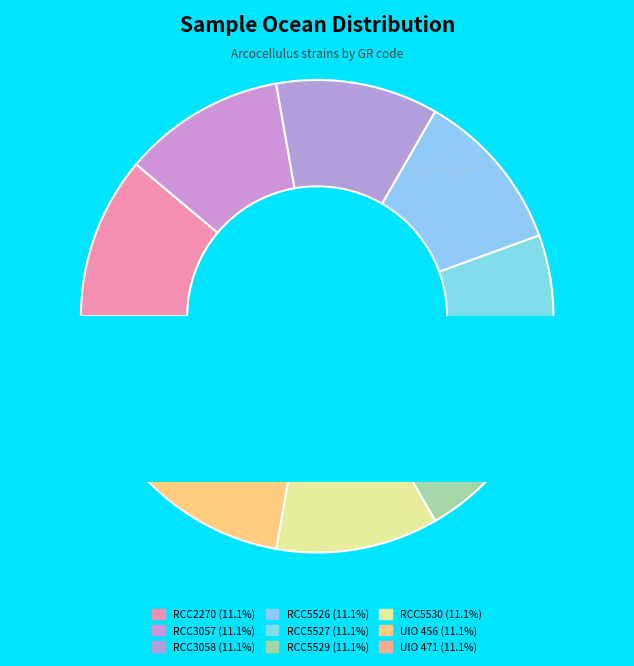

Is there a majority slice in this chart?

No